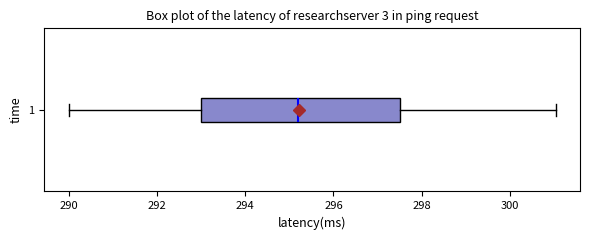

Transcribe this box plot: give where the median line is, the range the box spans, and where the two whiskers end, as read against the x-axis. The values are not printed on the chart, so give them approximately, as read against the axis.

median 295.2, box 293.0 to 297.6, whiskers 290.0 to 301.0